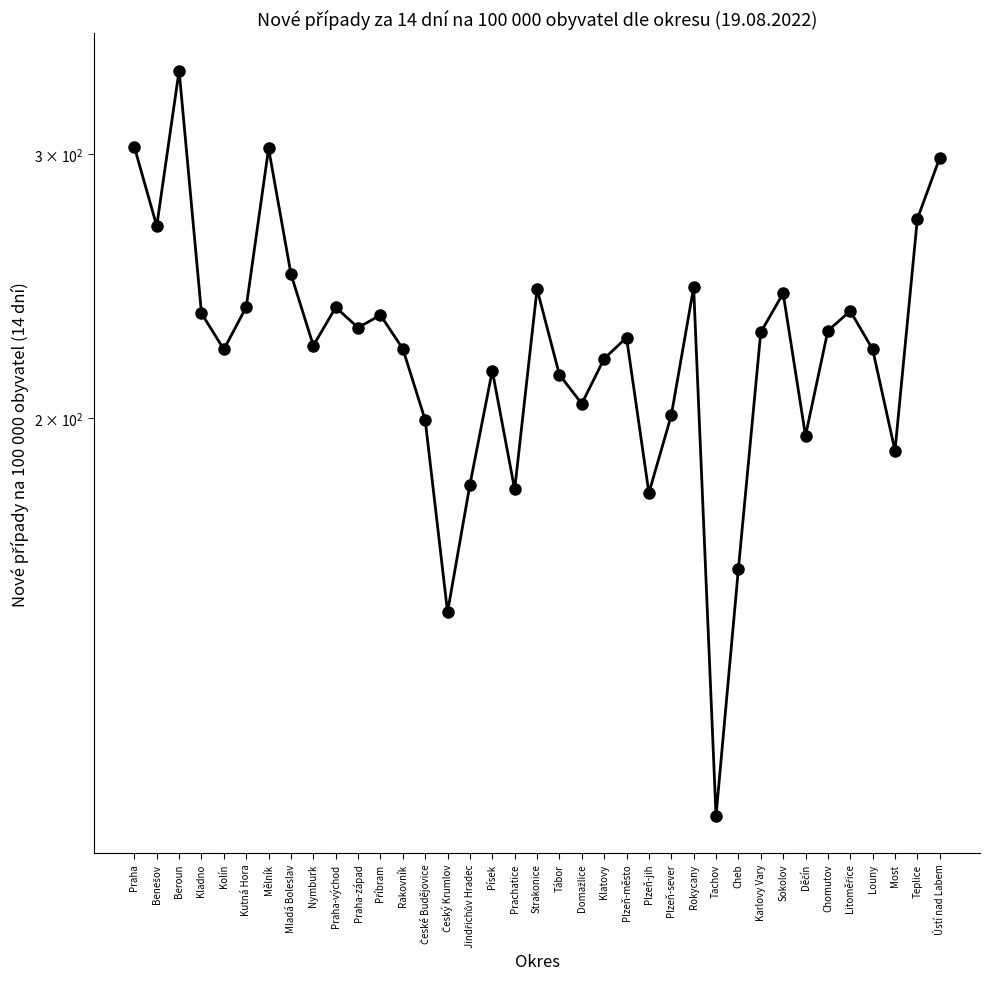

The value at Ústí nad Labem is 481.6. True or false?

False